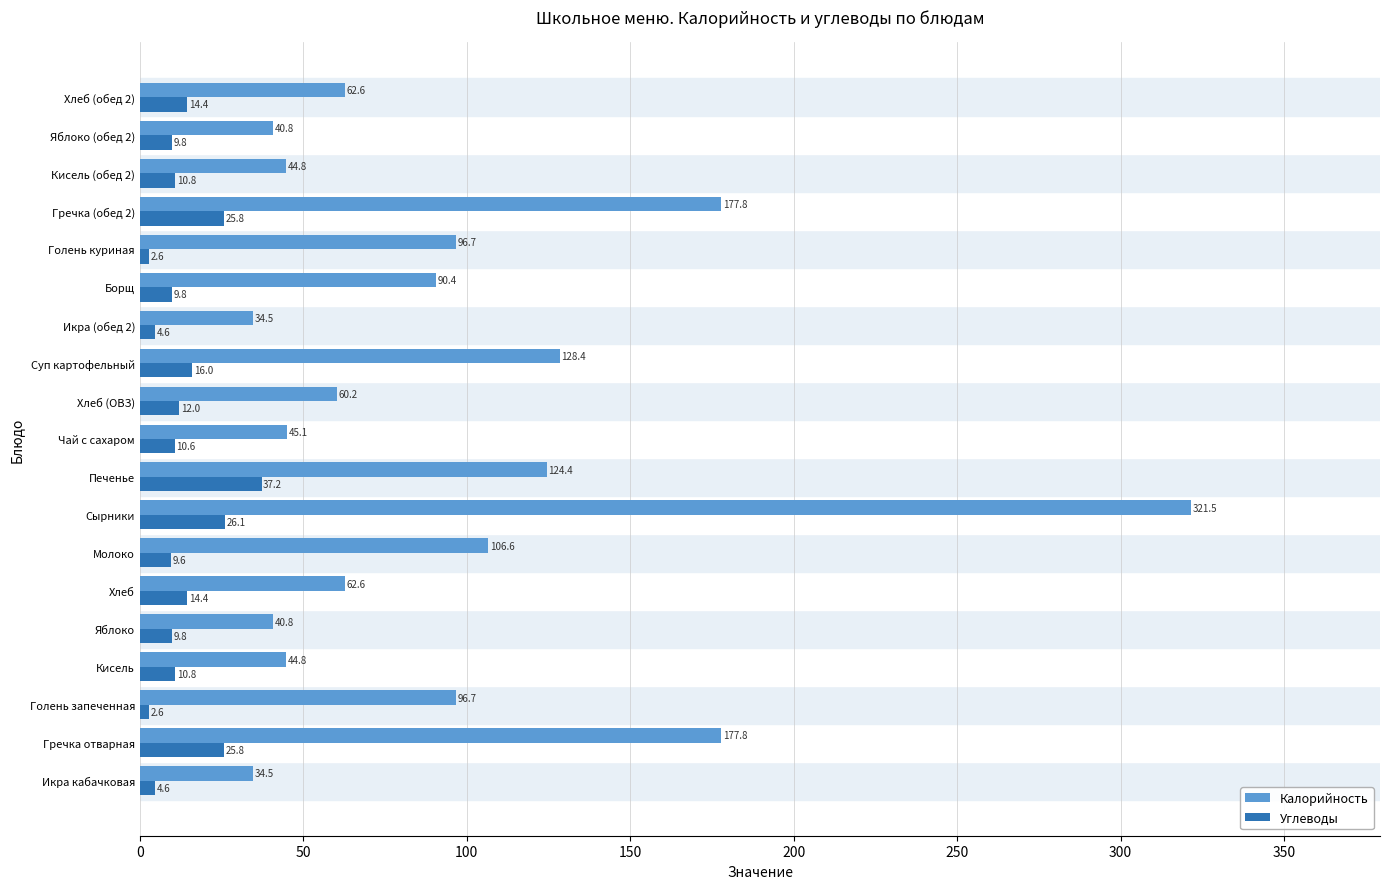

What is the highest value of the Калорийность series?

321.5